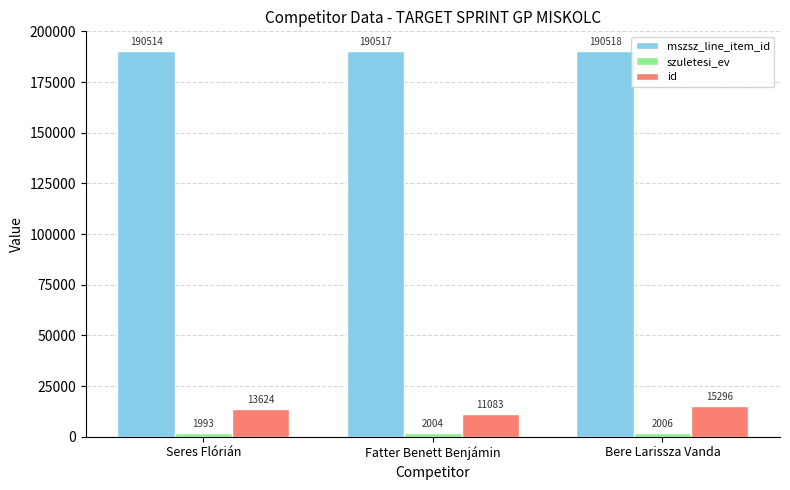

How many groups of bars are there?

3